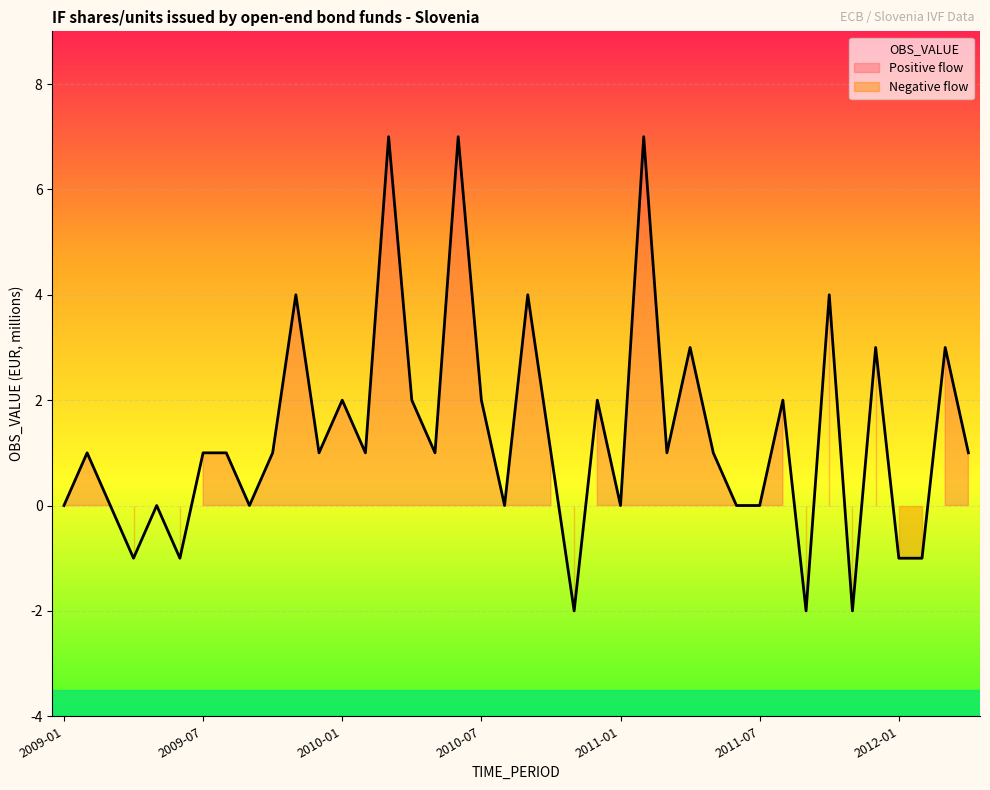

The value at 2011-02 is 7. True or false?

True